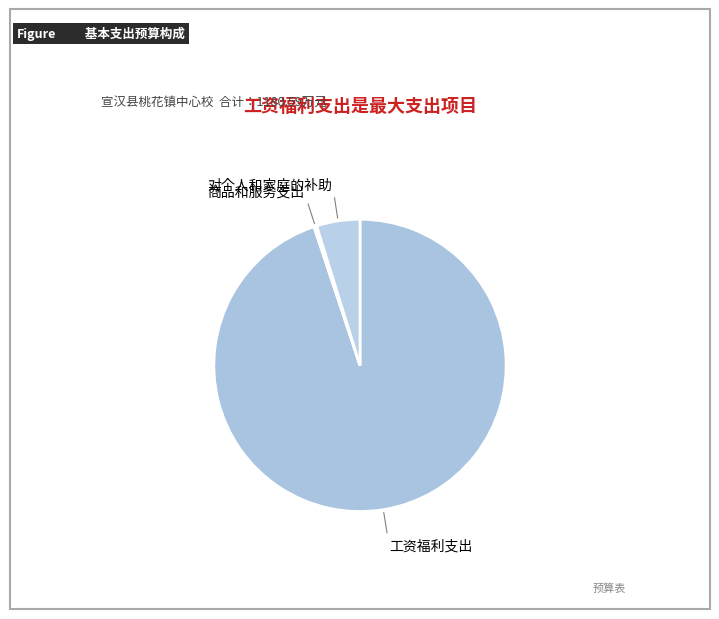

Count the number of slices in the pie.

3